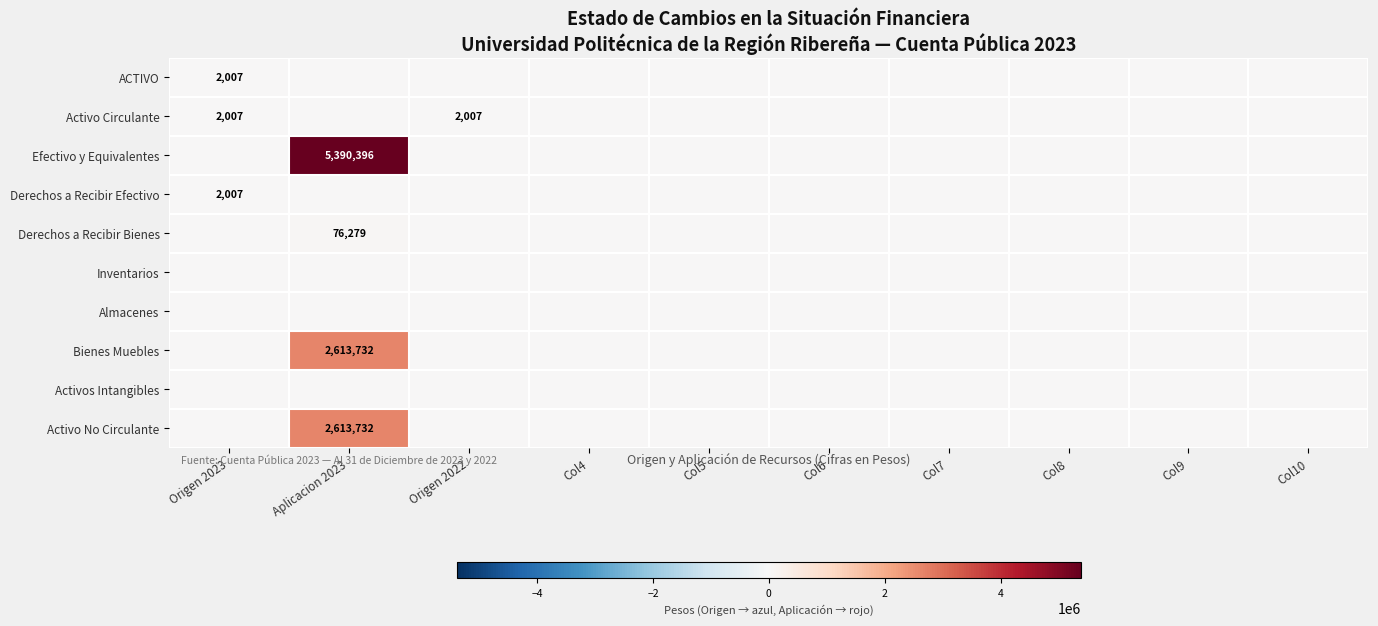

Is the value of Activo No Circulante at Aplicacion 2023 greater than the value of Almacenes at Col6?

Yes